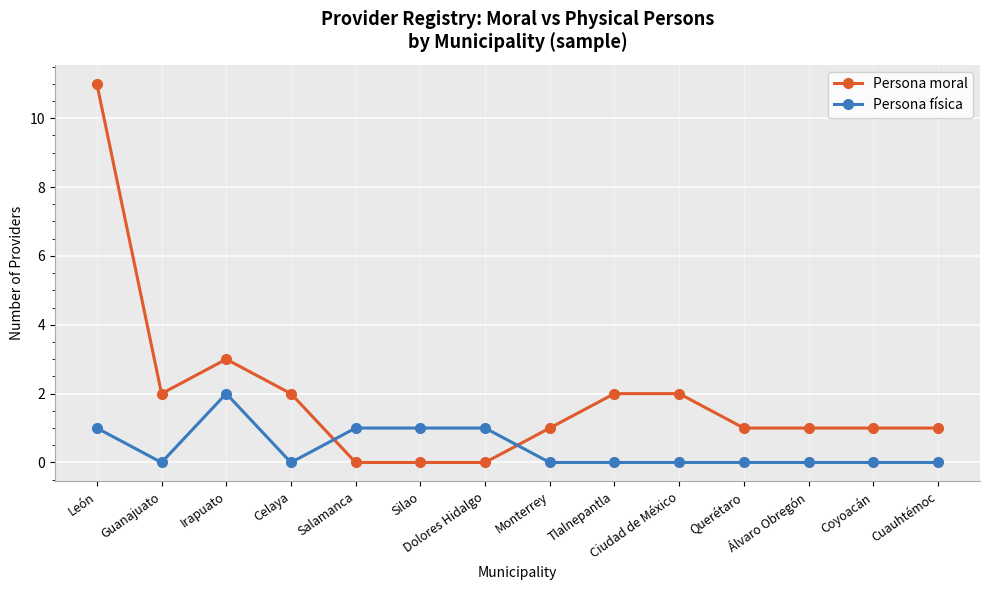

Count the Persona física values in the range 0 to 1.

13